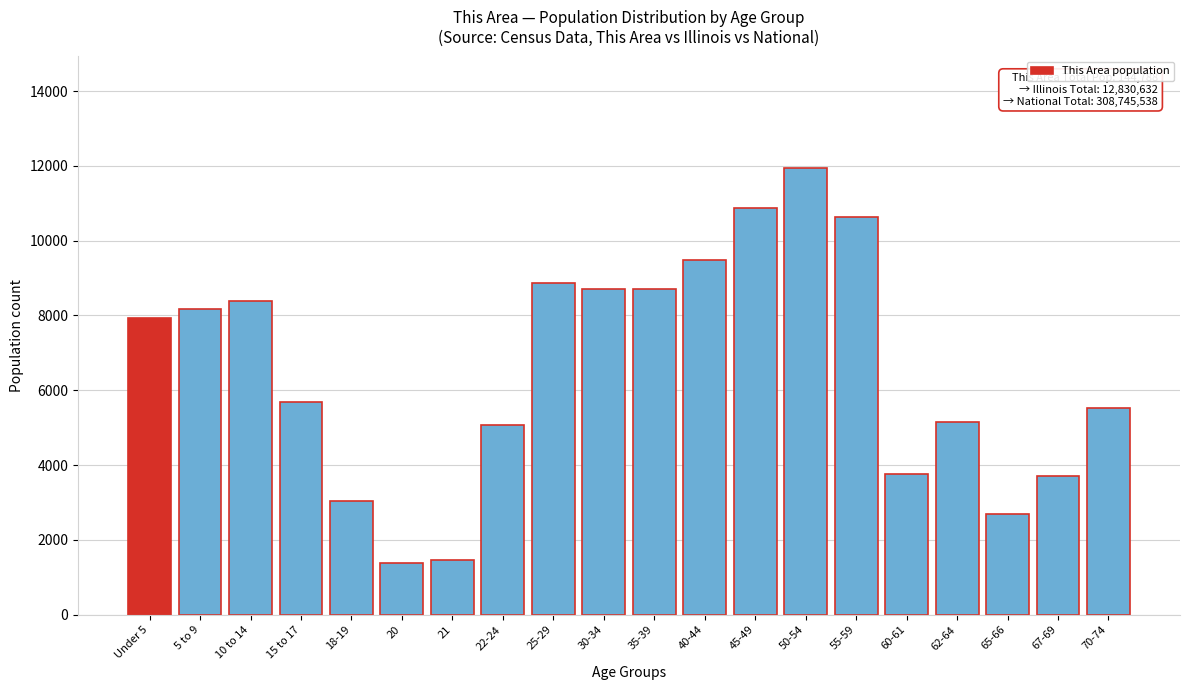

What is the difference between the maximum and minimum values?

10557